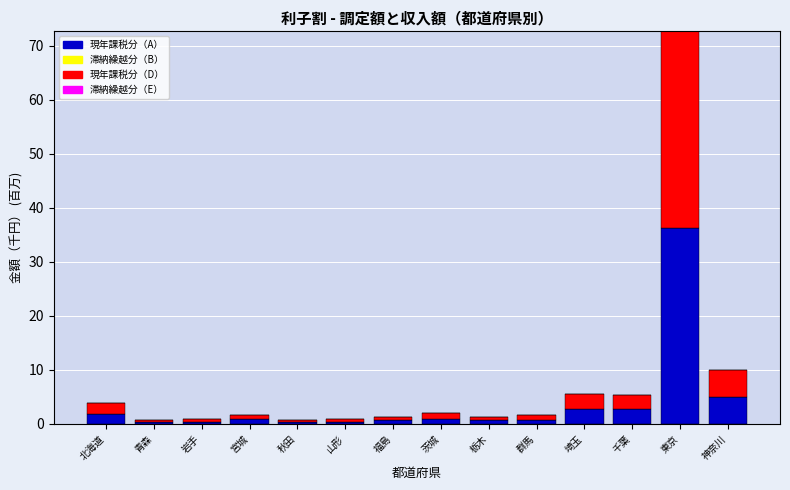

What is the sum of all 現年課税分（A） values?

54.3